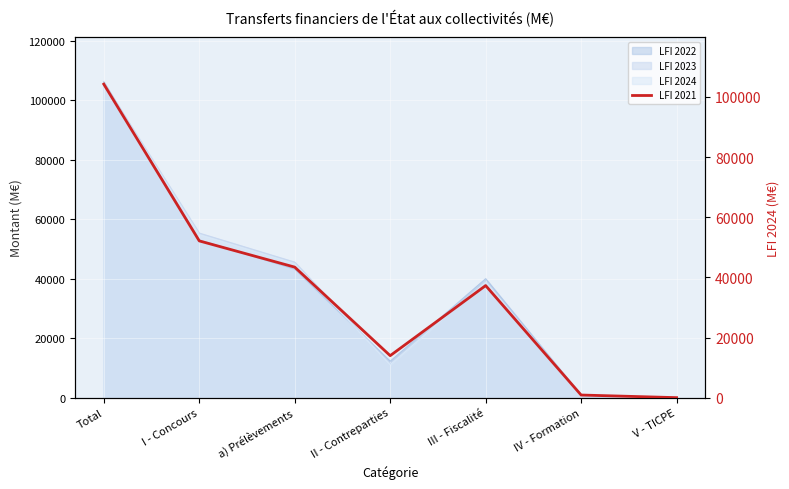

True or false: the data shows 8 at V - TICPE.

True